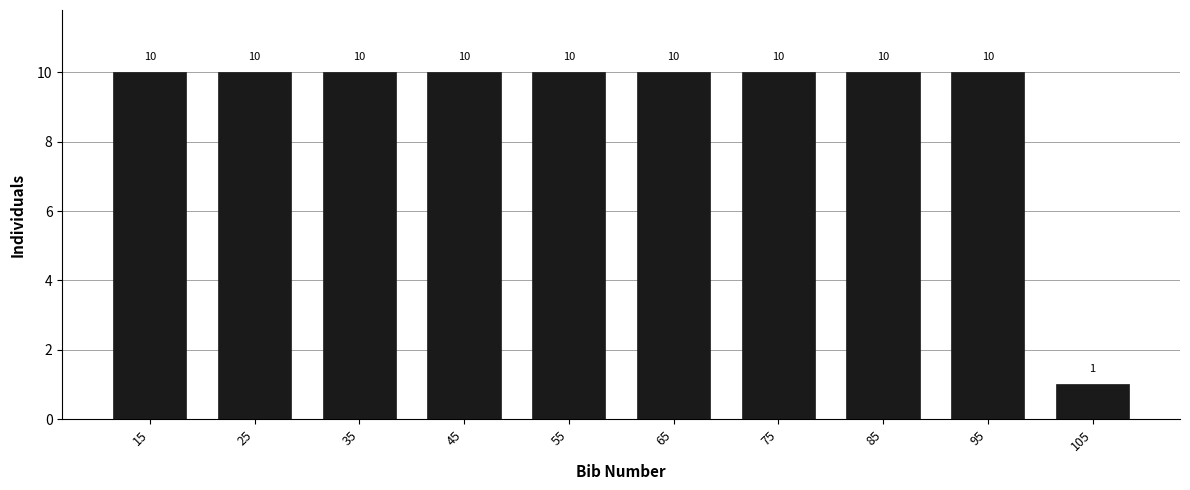

Reading left to right, transcribe all the data shown in this chart.

10	10	10	10	10	10	10	10	10	1